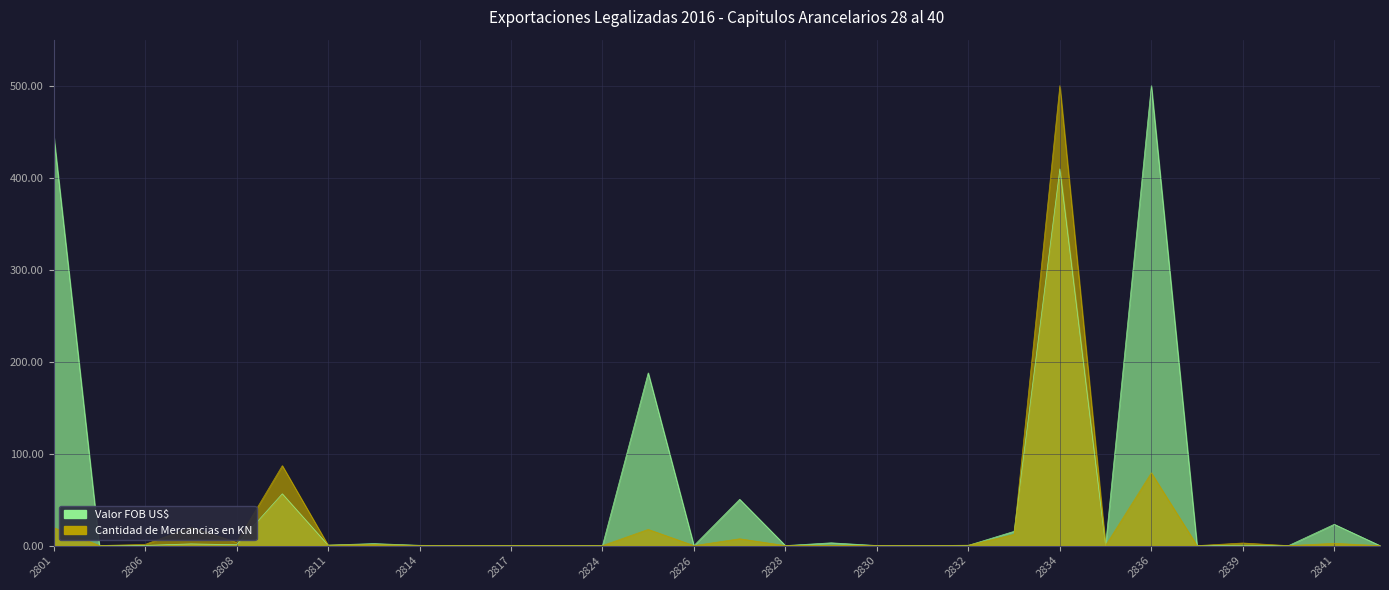

What is the approximate value of Cantidad de Mercancias en KN at 2813?

1.1